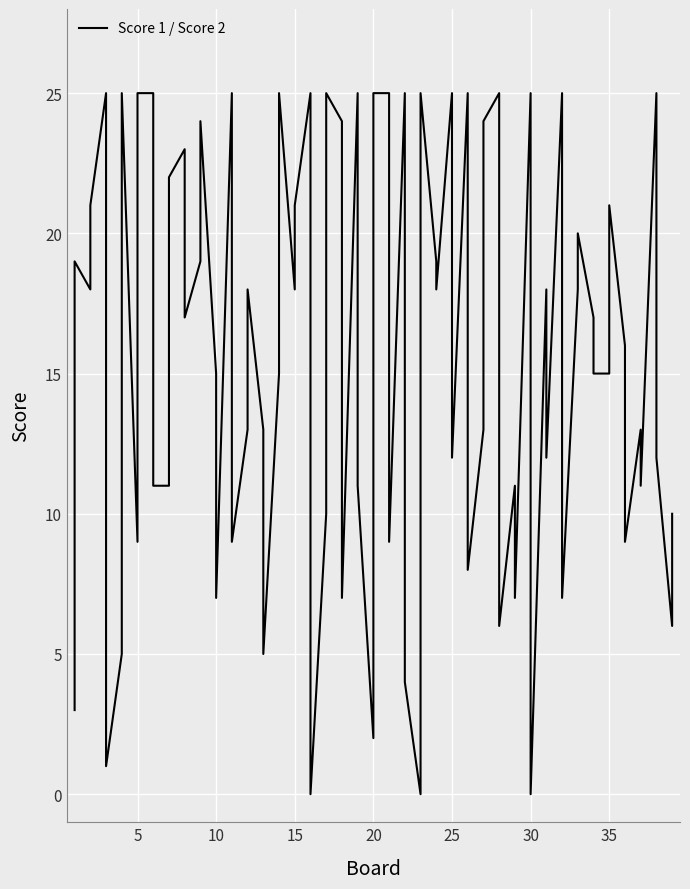

What is the value of the Score 2 point at the 1st from the left?

19